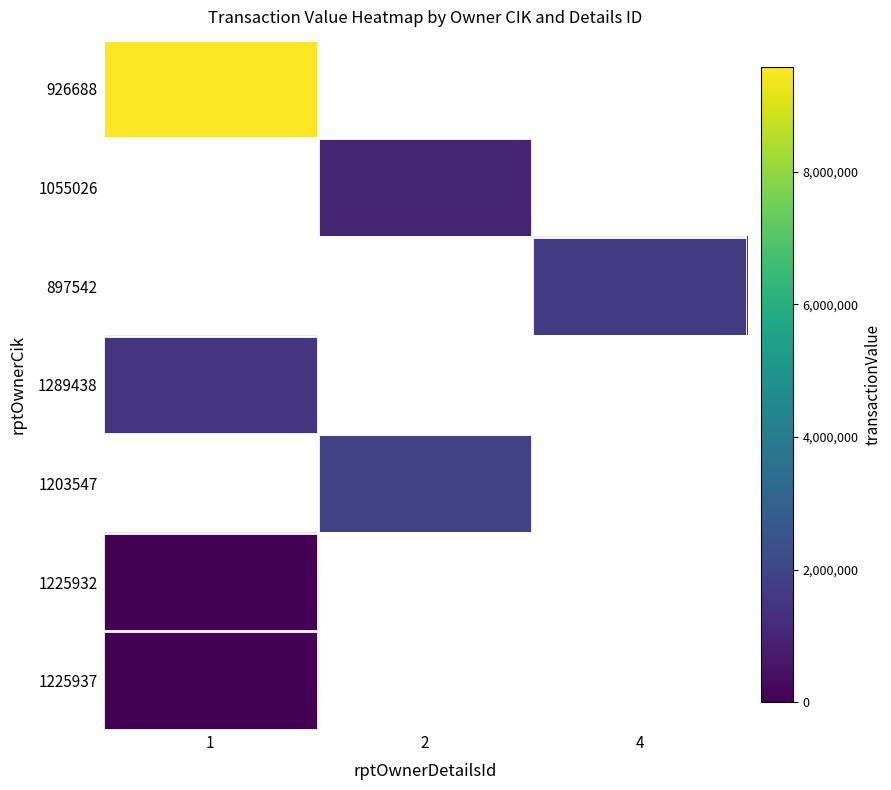

Which series has the largest total across all categories?

926688